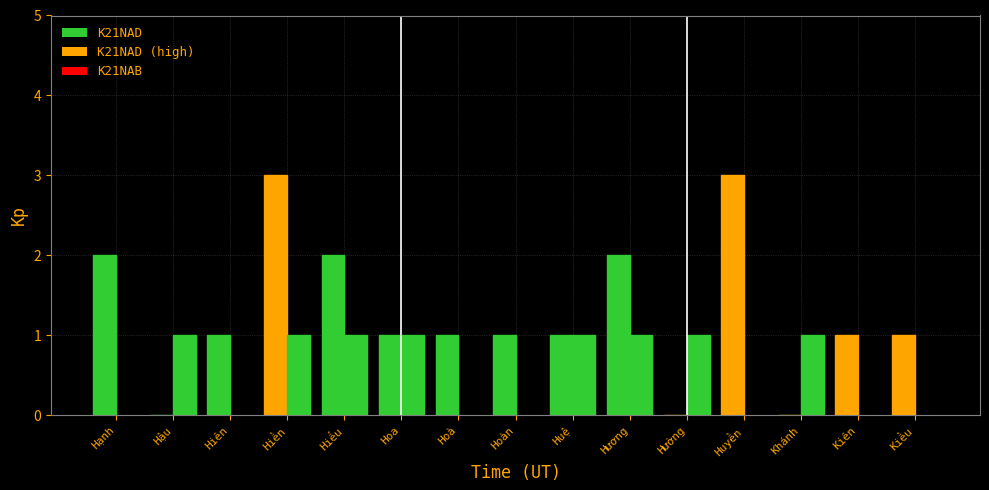

List the series in order of their overall mean, highest first.

K21NAD, K21NAB